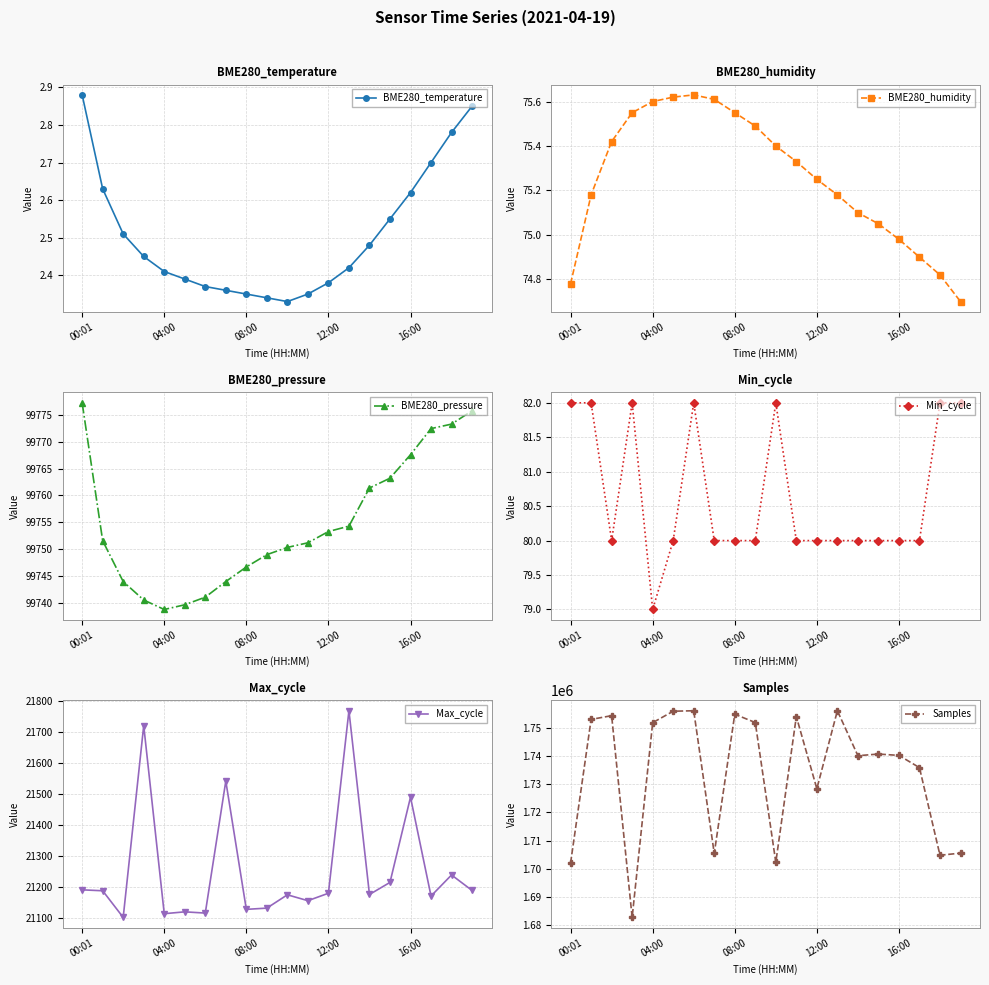

True or false: BME280_temperature and Max_cycle intersect in this chart.

False